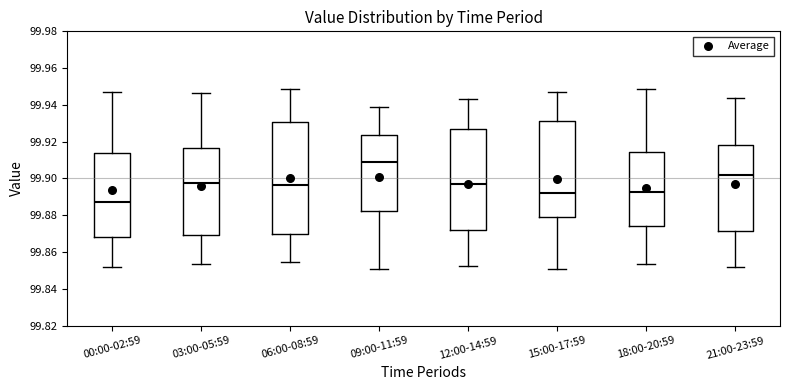

Which box's median line is the highest?

09:00-11:59